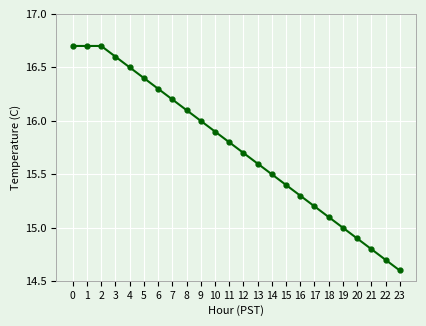

What is the change in value from 4 to 10?

-0.6